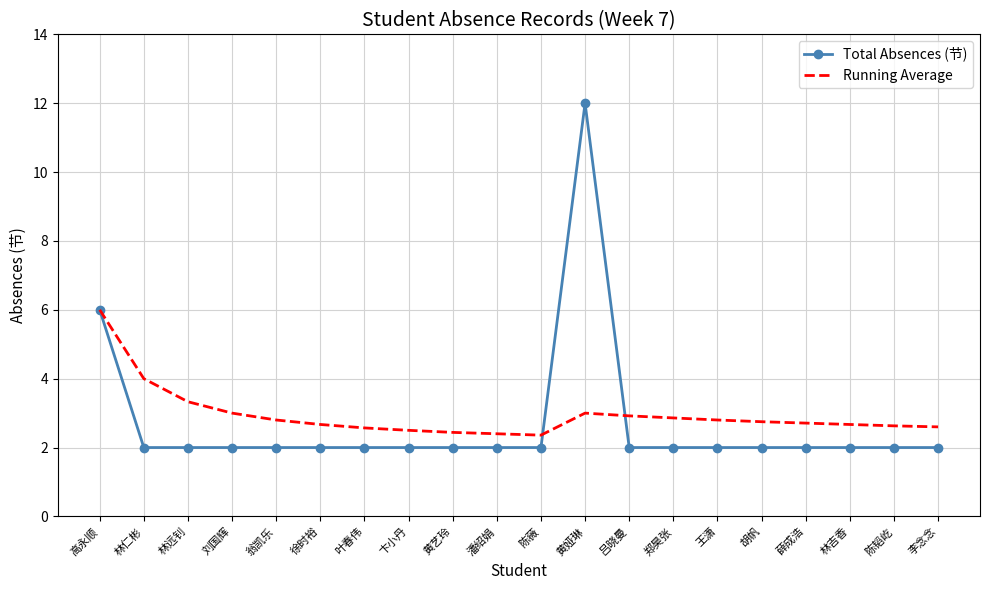

What is the difference between the highest and lowest values at 翁凯乐?

0.8